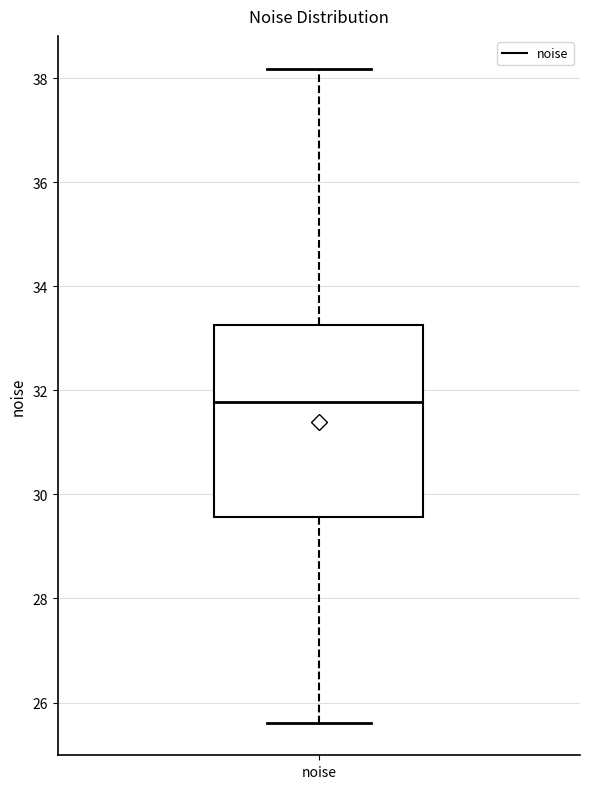

Transcribe this box plot: give where the median line is, the range the box spans, and where the two whiskers end, as read against the y-axis. The values are not printed on the chart, so give them approximately, as read against the axis.

median 31.8, box 29.6 to 33.2, whiskers 25.6 to 38.2